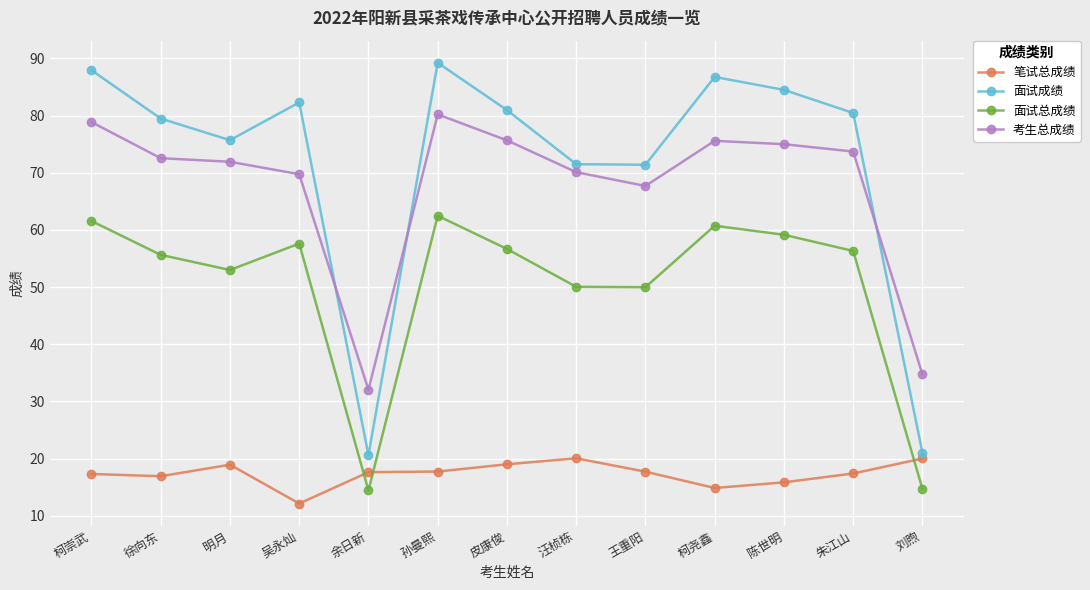

Which series has the largest range (max minus min)?

面试成绩